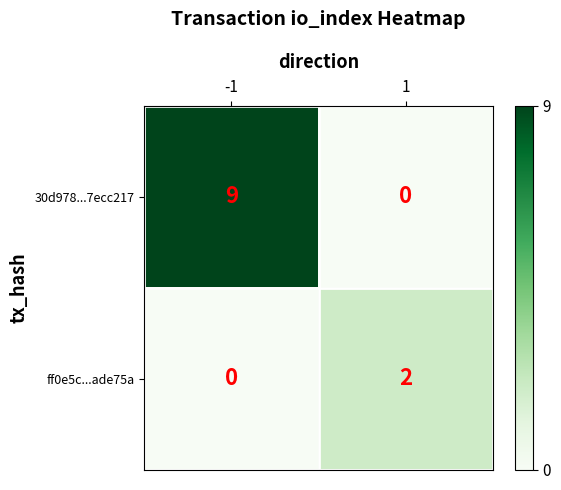

Which series has the largest range (max minus min)?

30d978...7ecc217